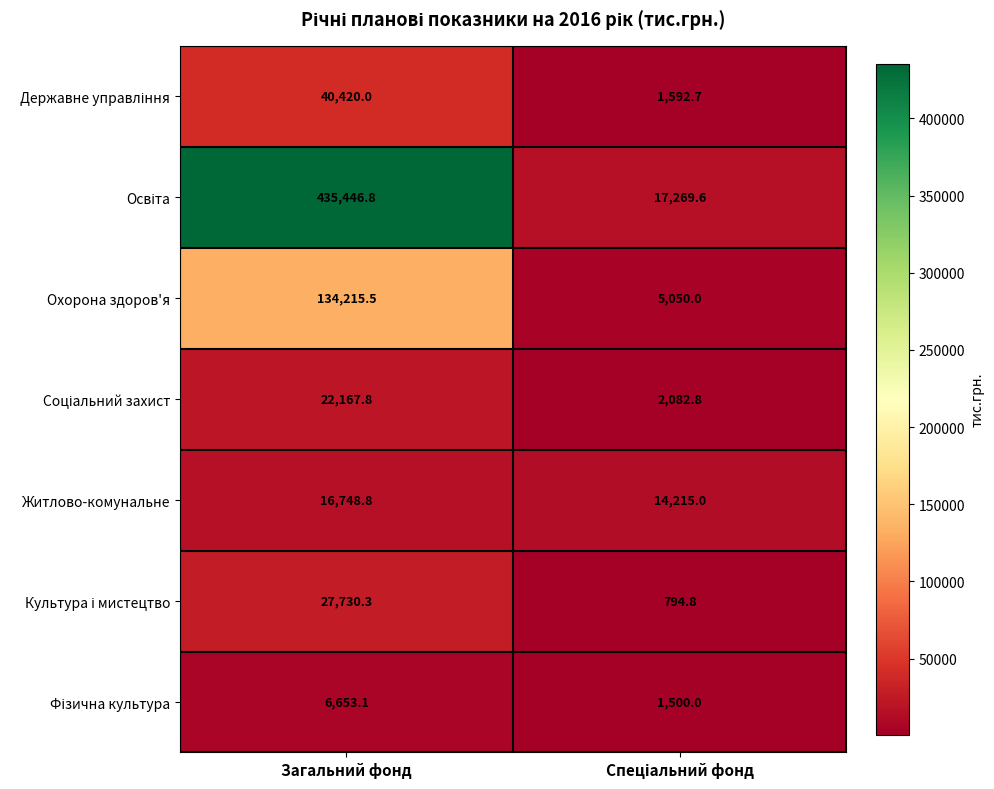

Where does the Житлово-комунальне series first go above 16748?

Загальний фонд